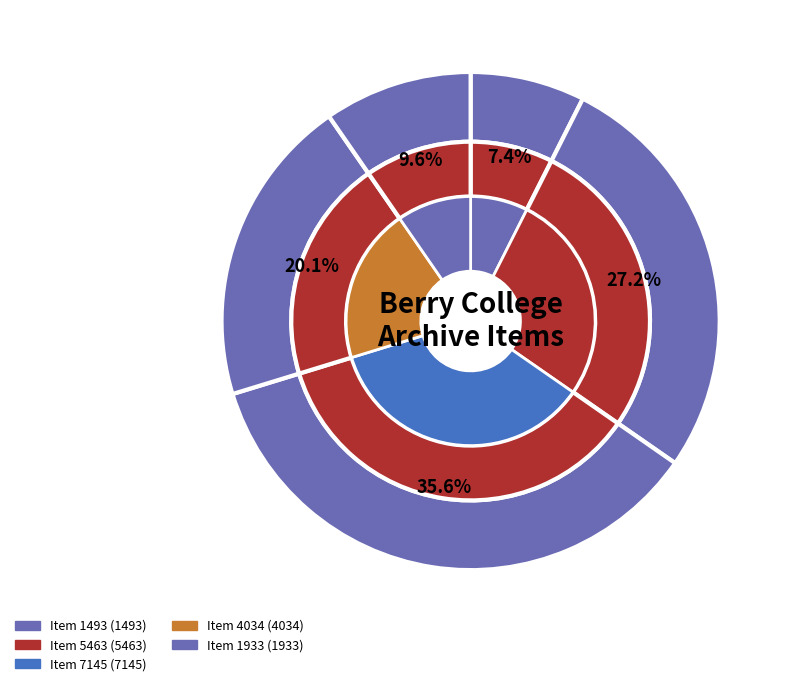

How many slices are in this pie chart?

5